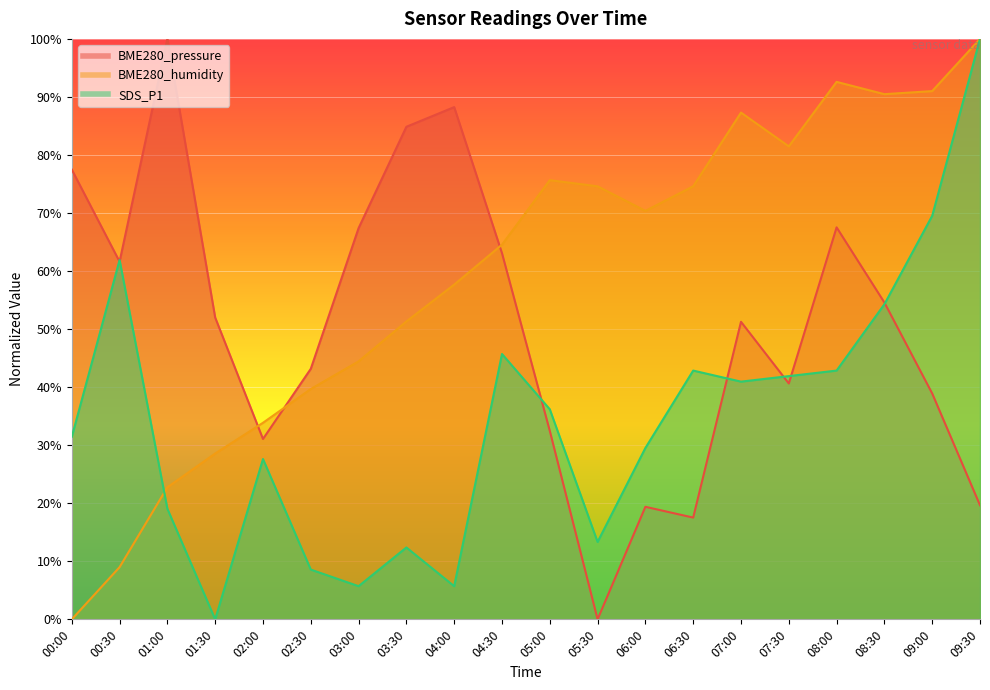

Rank the series by their maximum value, from highest to lowest.

BME280_pressure, BME280_humidity, SDS_P1